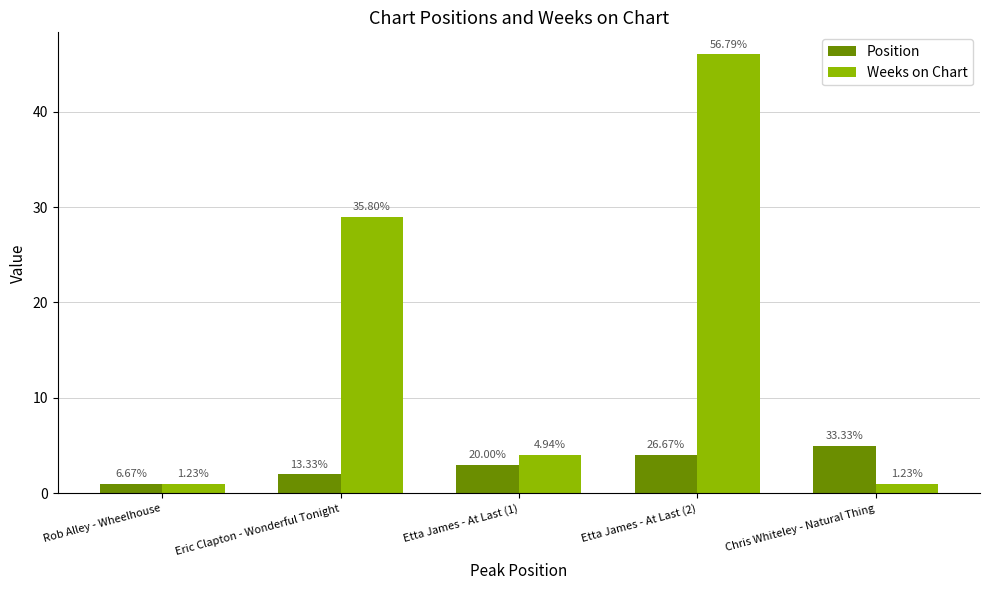

List the series in order of their peak value, highest first.

Weeks on Chart, Position